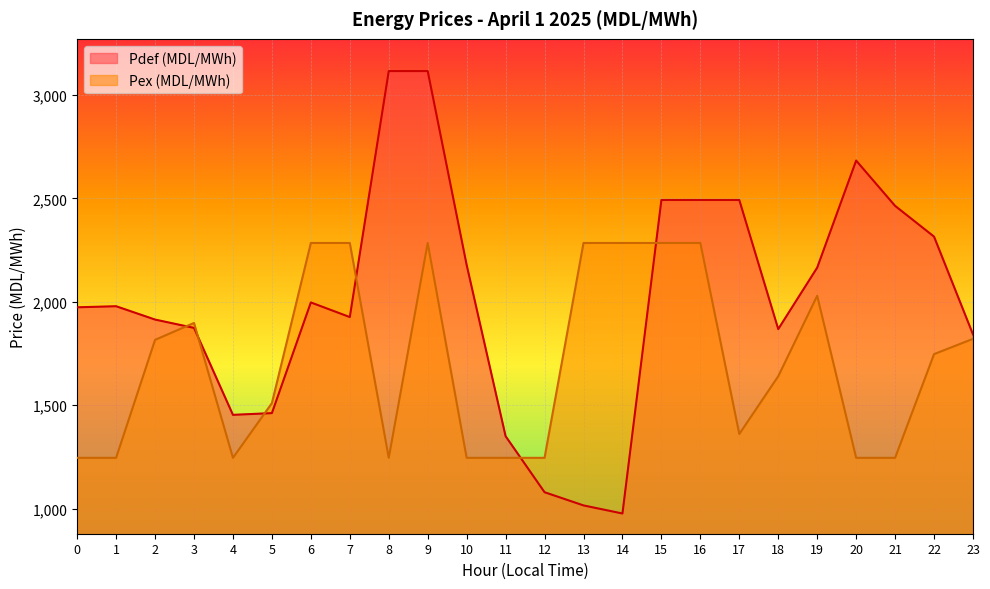

What is the total value across all series at 7?

4210.4